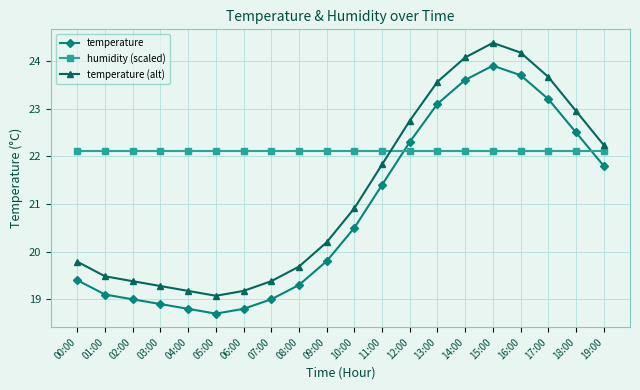

The value of temperature (alt) at 12:00 is 13.9. True or false?

False